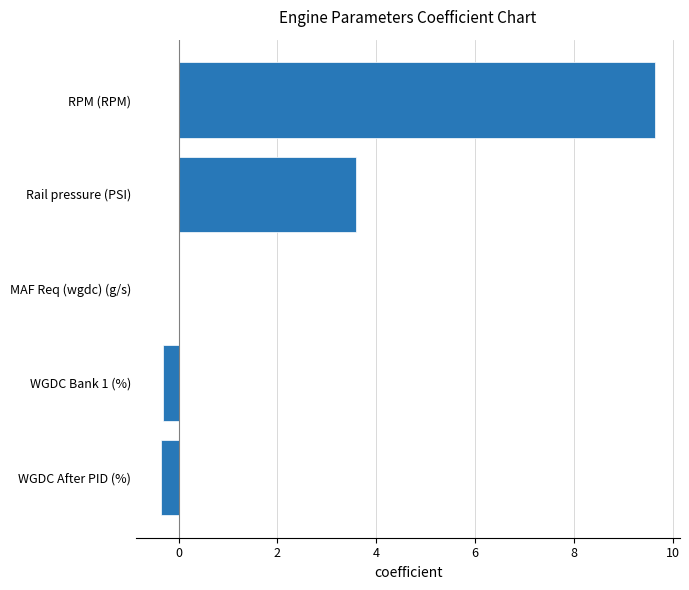

Where is the data nearest to the value 4?

Rail pressure (PSI)